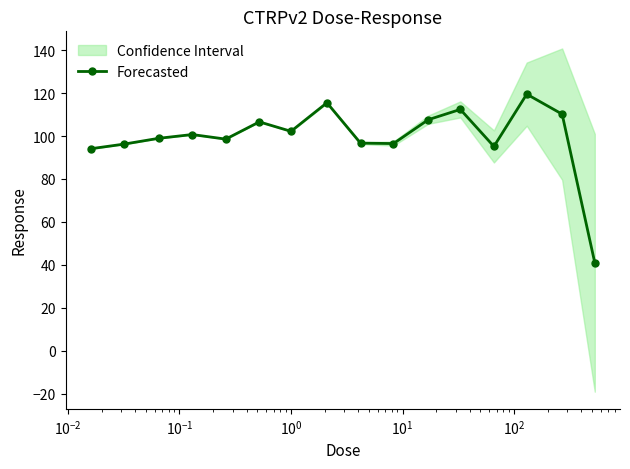

What is the value of the Forecasted point at the 7th from the left?

102.2